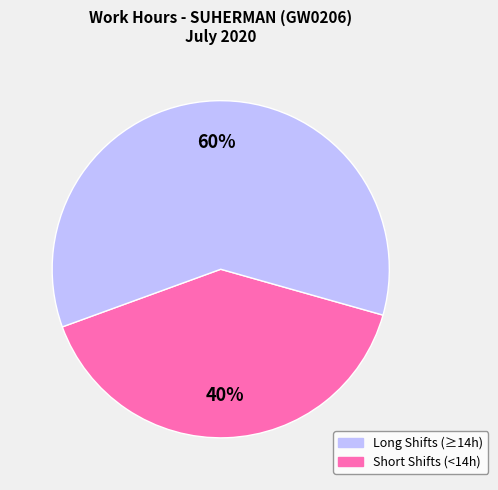

To the nearest percent, what is the difference between the largest and smallest slice percentages?

20%